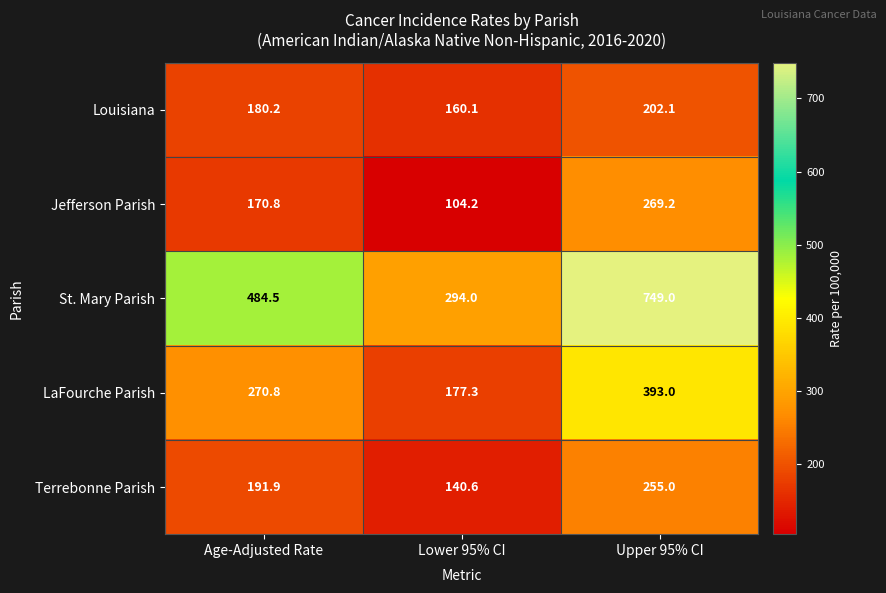

What is the smallest value displayed?

104.2